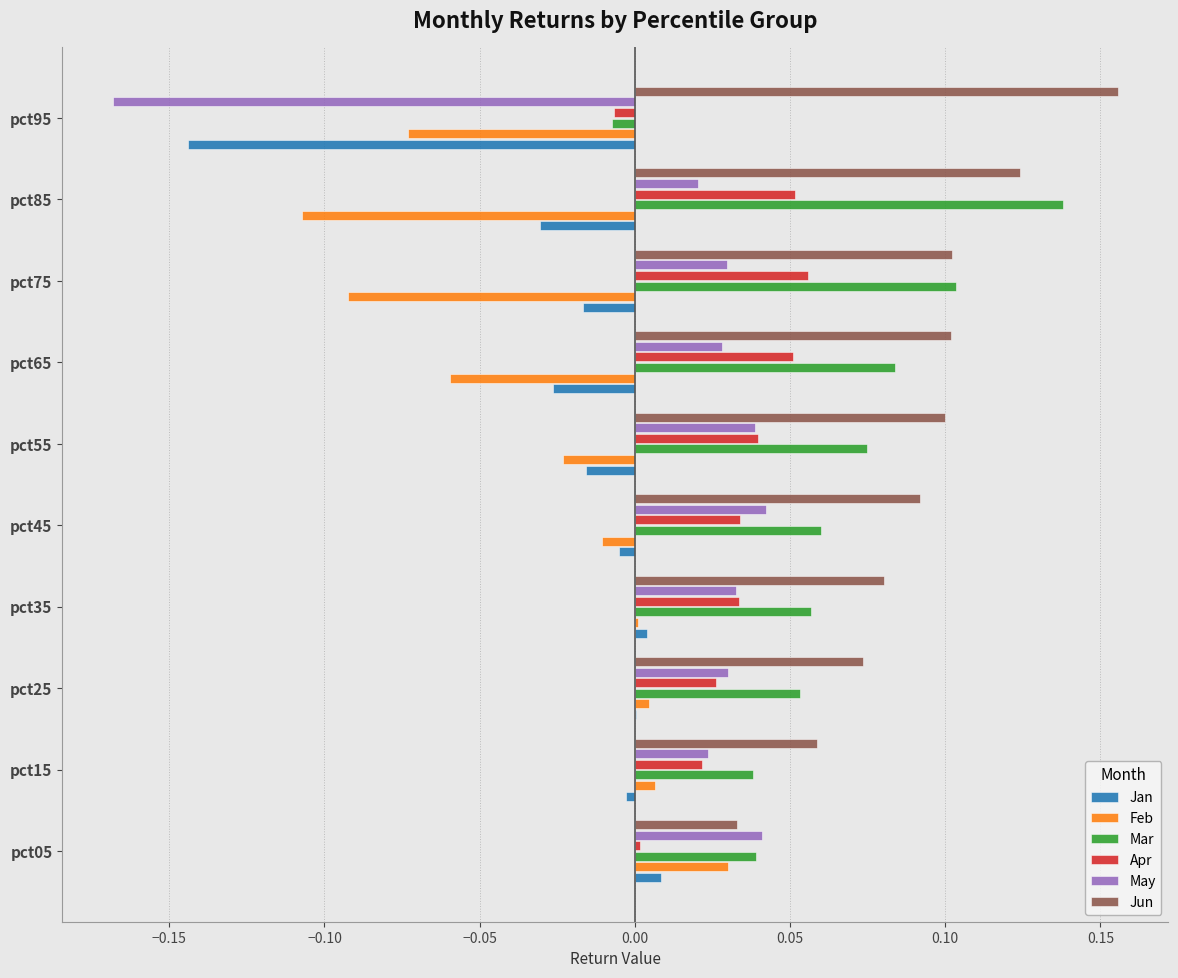

How many values in the May series exceed 0?

9